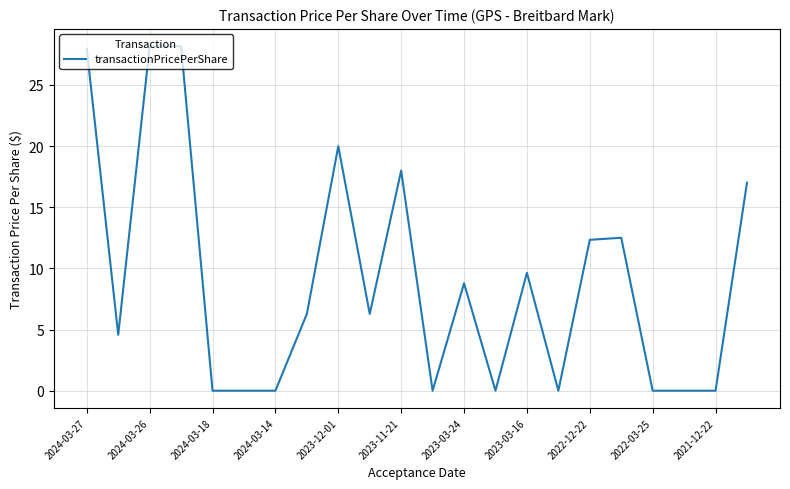

What is the difference between the maximum and minimum values?

28.2